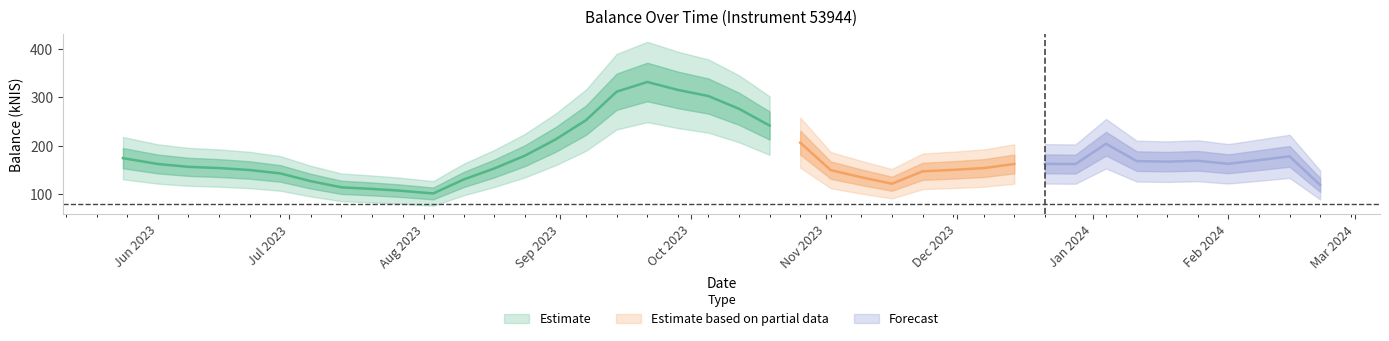

Which has a higher value, 2024-01-18 or 2023-08-17?

2024-01-18